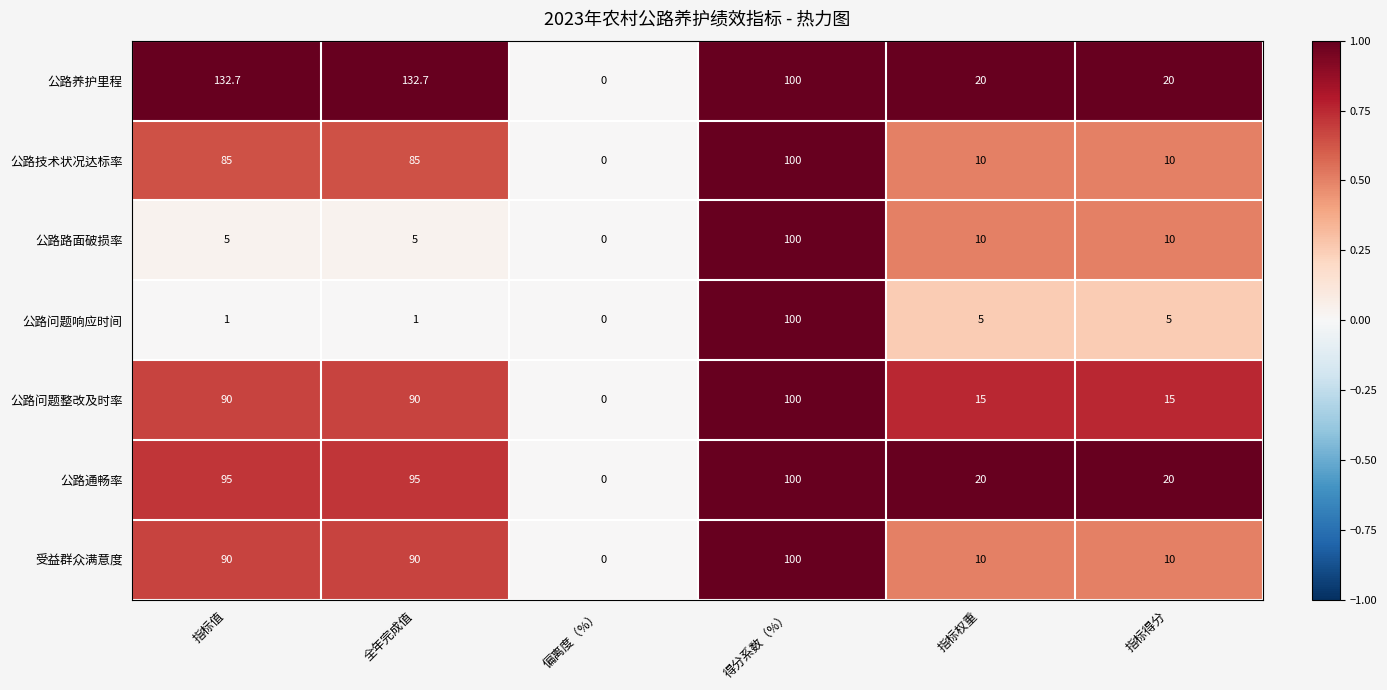

At how many categories does at least one series exceed 90?

3